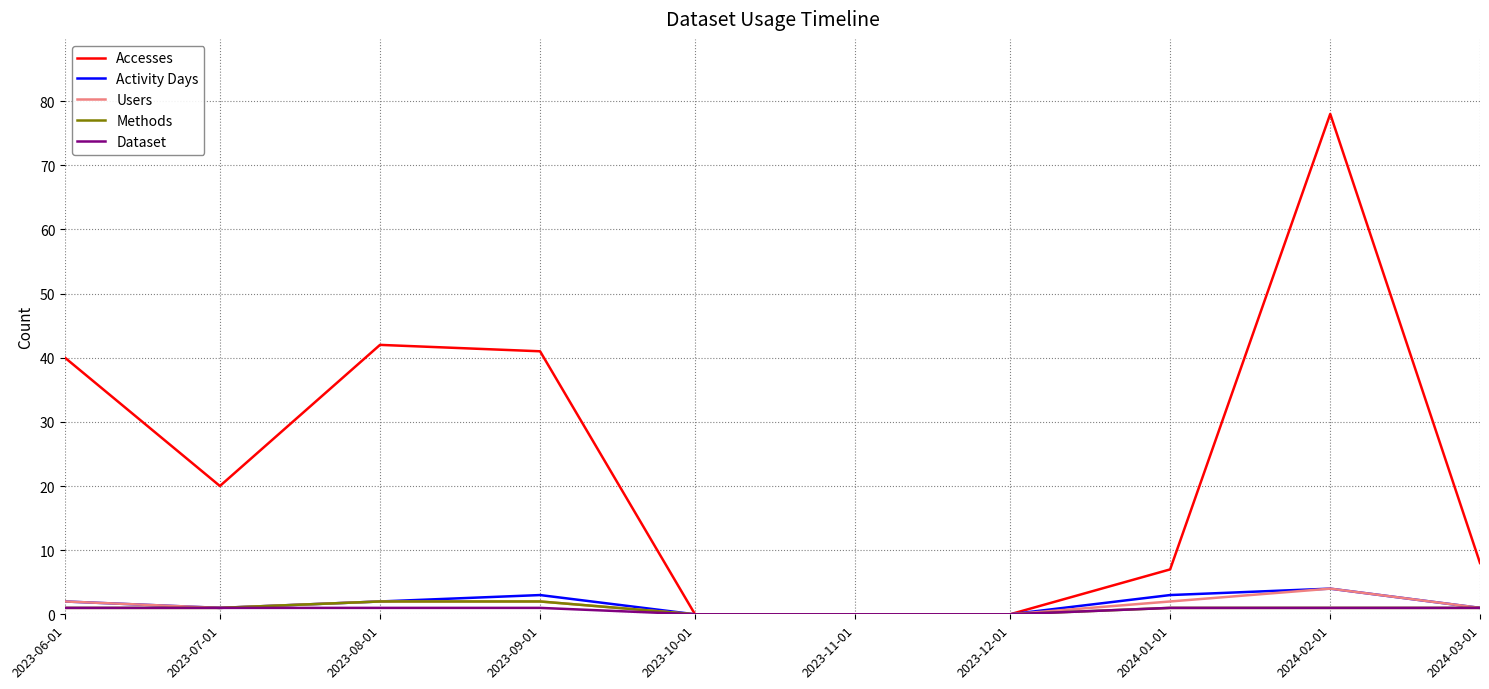

Between 2023-07-01 and 2024-02-01, which series saw the biggest shift?

Accesses